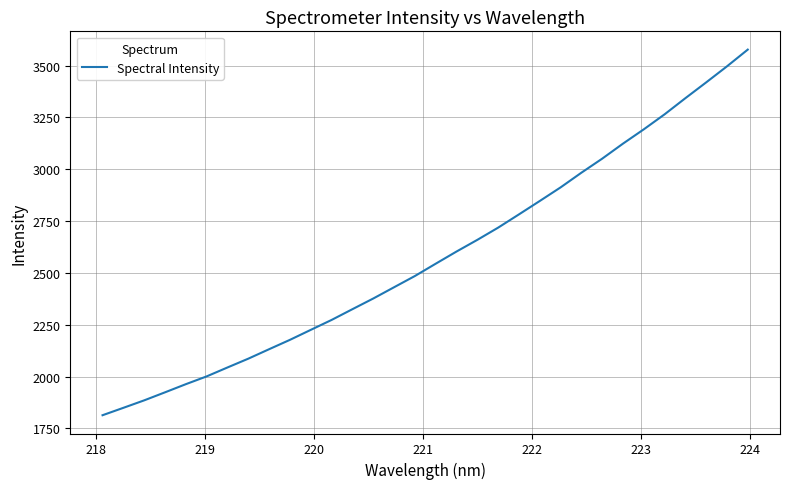

What is the greatest value displayed?

3577.1